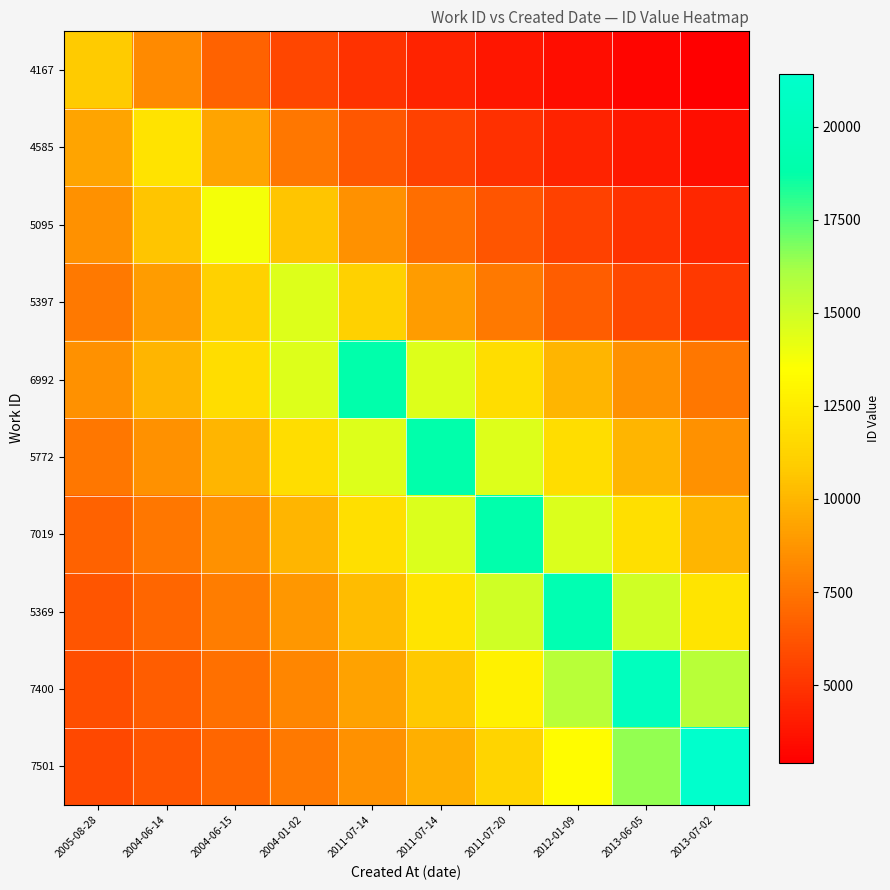

What is the spread (max minus min) of values at 2011-07-14?

13954.9